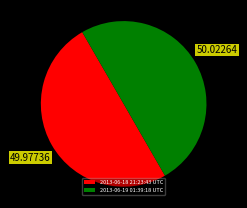

How many segments does this pie chart have?

2